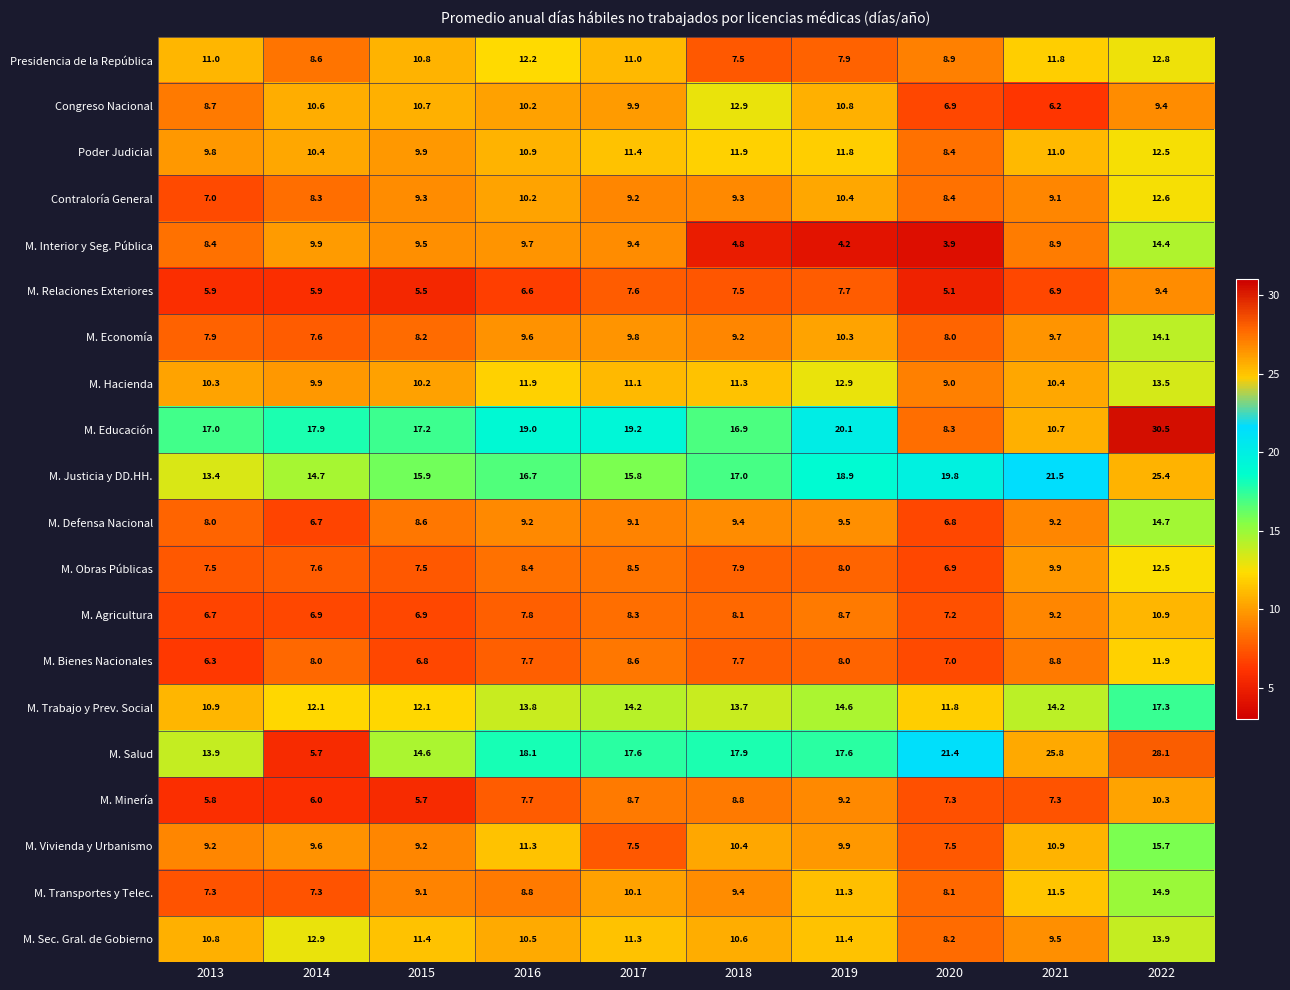

True or false: Congreso Nacional has a value of 5.2 at 2018.

False